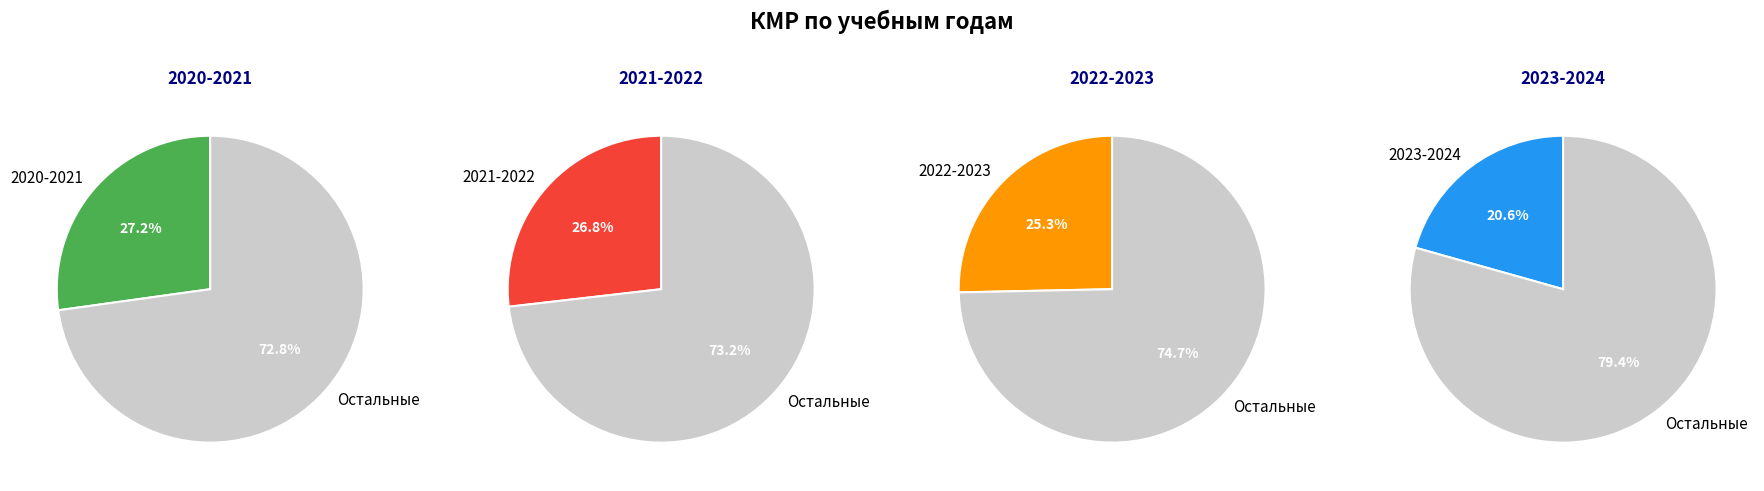

How many segments does this pie chart have?

4